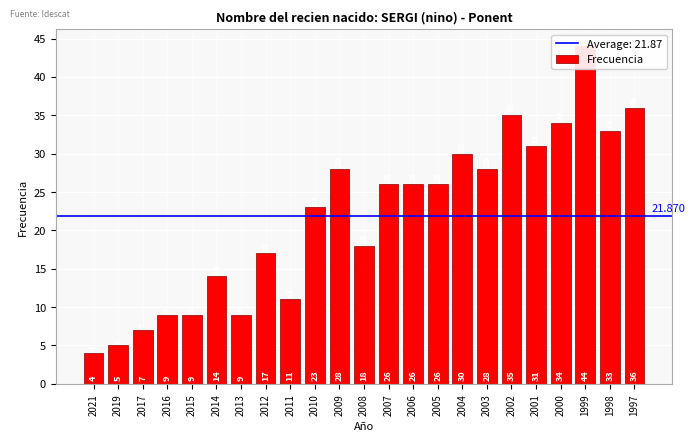

What is the value of the 17th bar from the left?

28